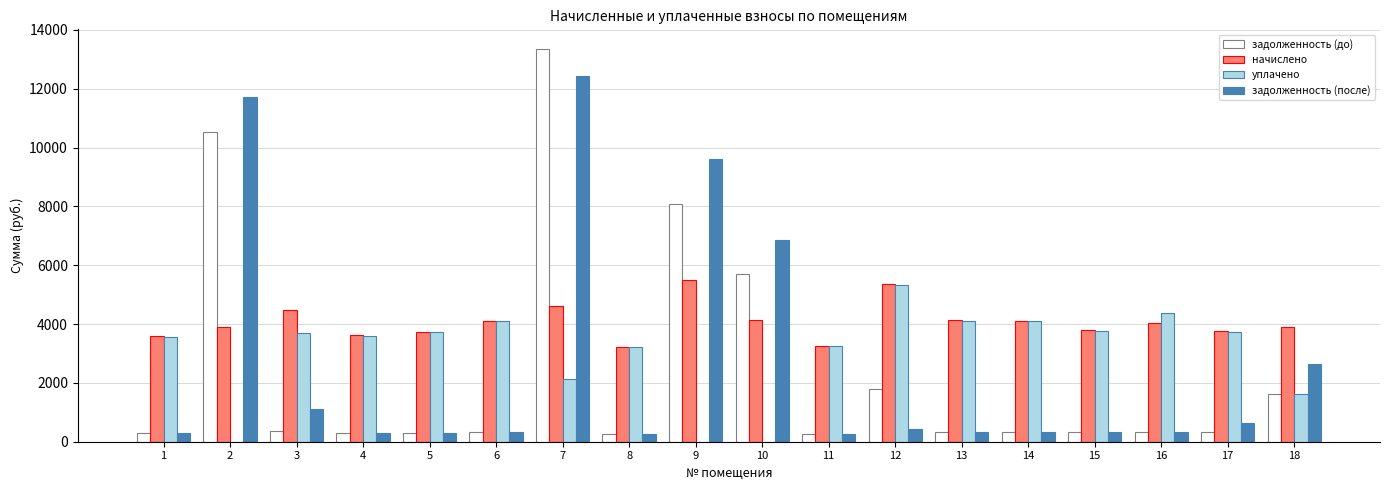

What is the sum of all задолженность (после) values?

48594.8